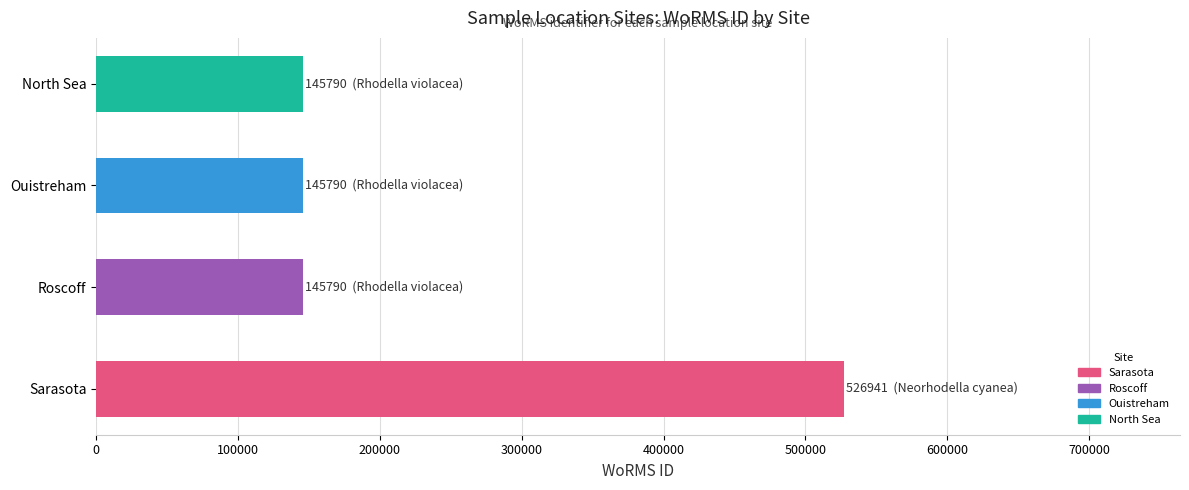

The chart shows a value of 857223 at Sarasota. True or false?

False